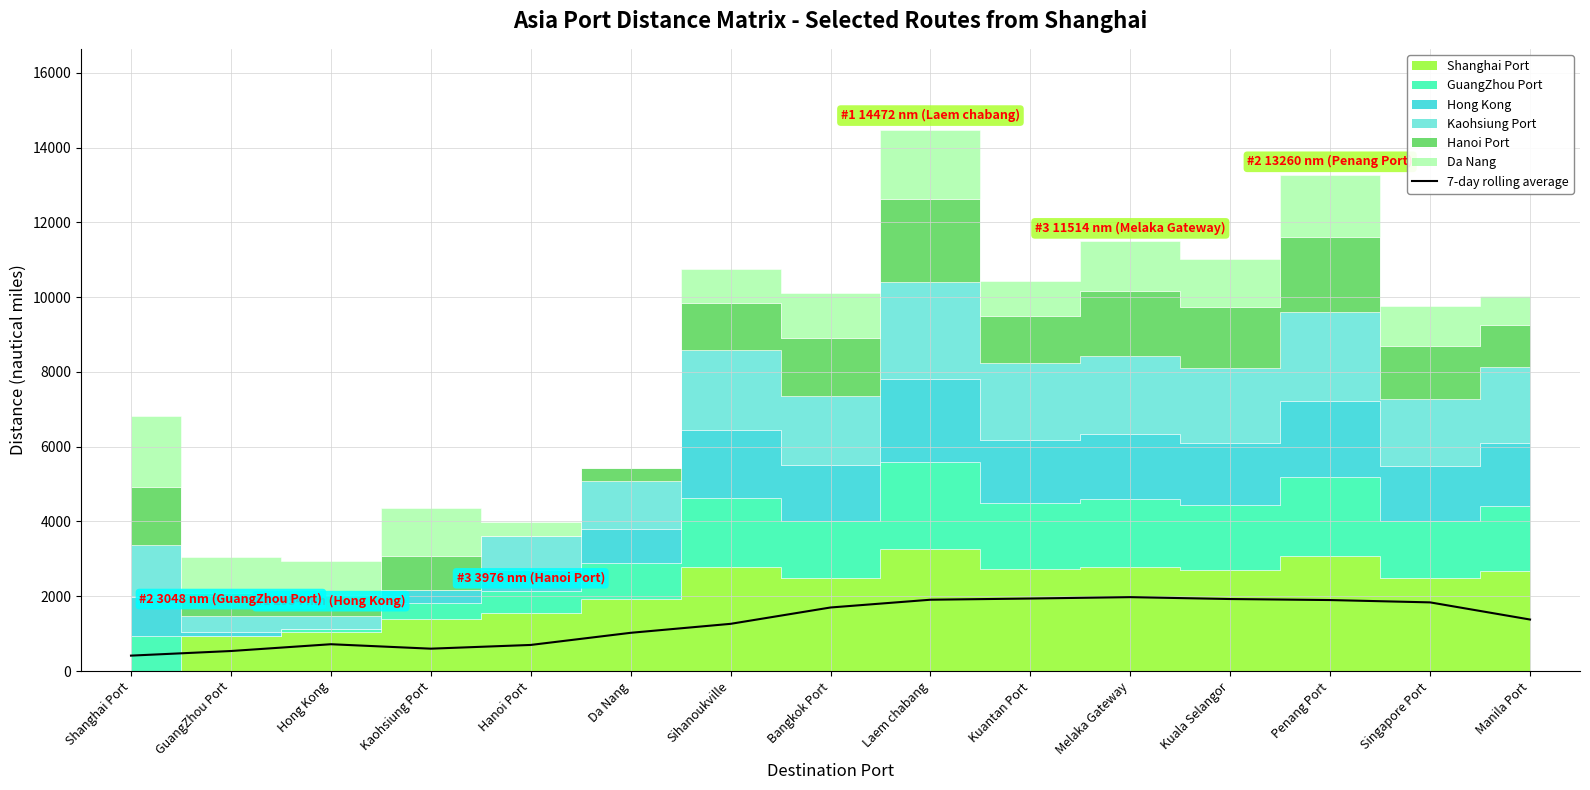

How many lines are shown in the chart?

1